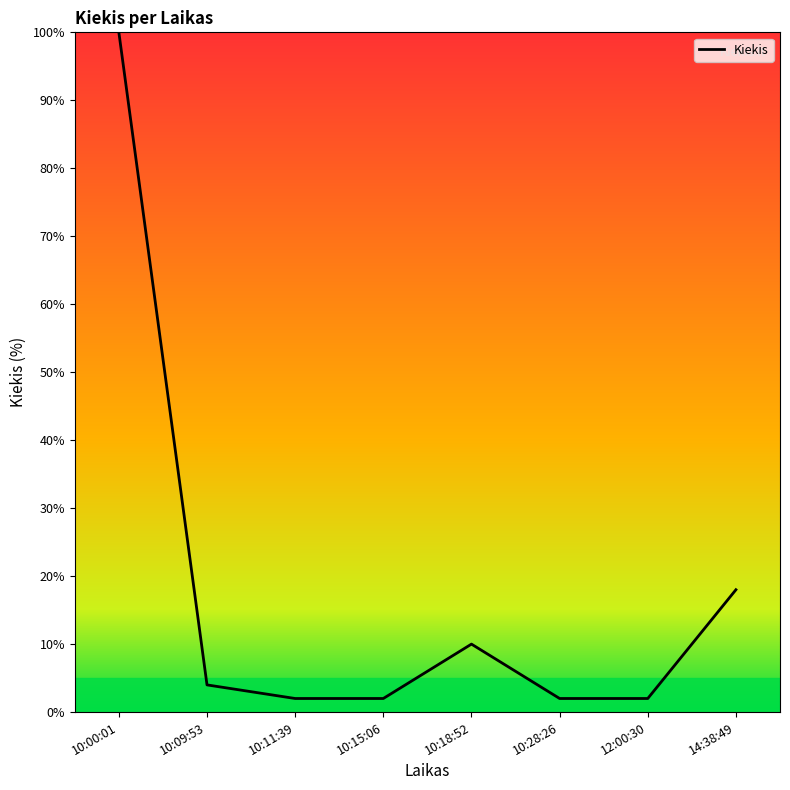

What is the average value?

18